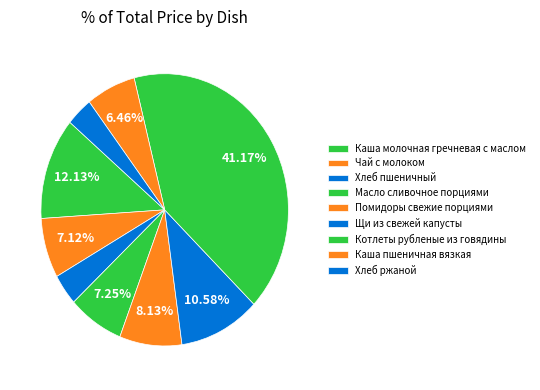

Which has a higher value, Хлеб пшеничный or Котлеты рубленые из говядины?

Котлеты рубленые из говядины